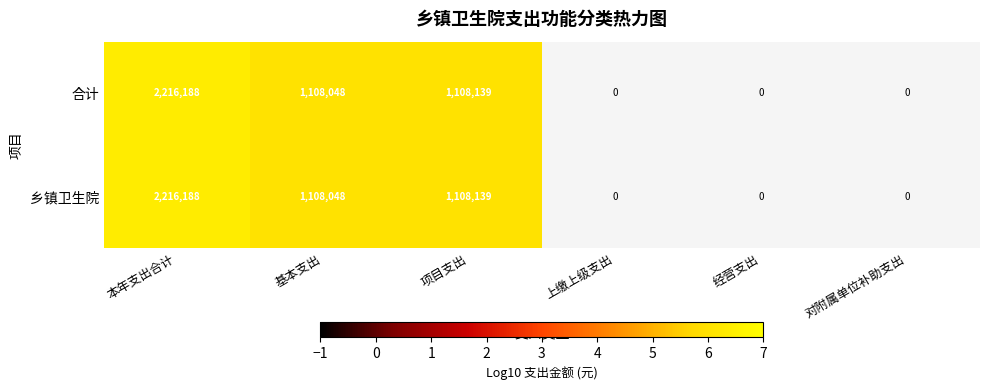

Which category has the highest value across all series?

本年支出合计